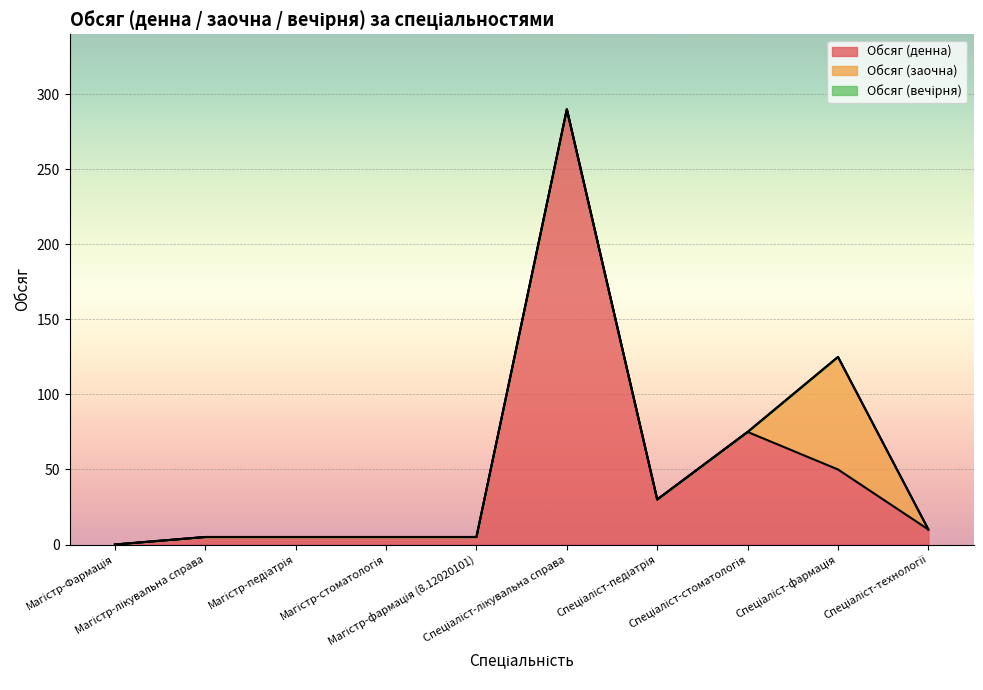

Reading left to right, list all the values displayed in this chart.

Обсяг (денна): Магістр-Фармація=0	Магістр-лікувальна справа=5	Магістр-педіатрія=5	Магістр-стоматологія=5	Магістр-фармація (8.12020101)=5	Спеціаліст-лікувальна справа=290	Спеціаліст-педіатрія=30	Спеціаліст-стоматологія=75	Спеціаліст-фармація=50	Спеціаліст-технології=10
Обсяг (заочна): Магістр-Фармація=0	Магістр-лікувальна справа=0	Магістр-педіатрія=0	Магістр-стоматологія=0	Магістр-фармація (8.12020101)=0	Спеціаліст-лікувальна справа=0	Спеціаліст-педіатрія=0	Спеціаліст-стоматологія=0	Спеціаліст-фармація=75	Спеціаліст-технології=0
Обсяг (вечірня): Магістр-Фармація=0	Магістр-лікувальна справа=0	Магістр-педіатрія=0	Магістр-стоматологія=0	Магістр-фармація (8.12020101)=0	Спеціаліст-лікувальна справа=0	Спеціаліст-педіатрія=0	Спеціаліст-стоматологія=0	Спеціаліст-фармація=0	Спеціаліст-технології=0